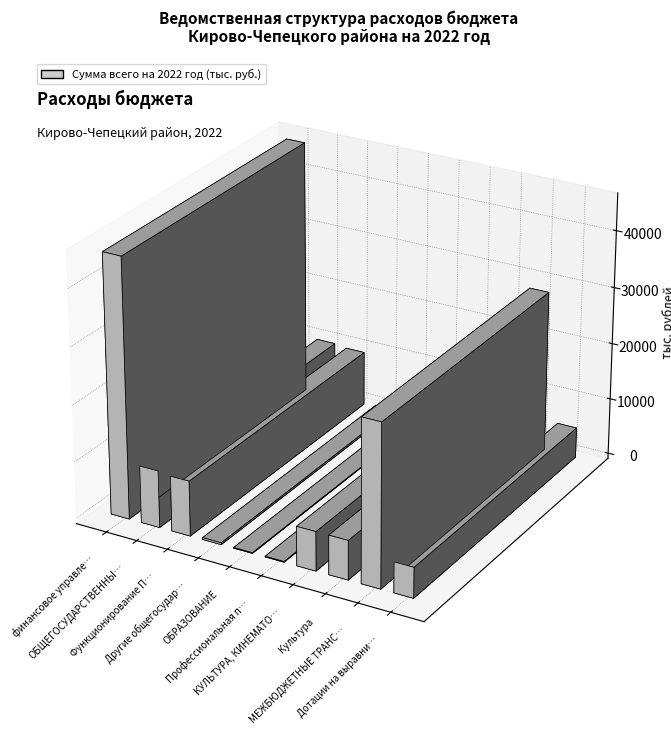

Reading left to right, transcribe all the data shown in this chart.

финансовое управление=45612.0	ОБЩЕГОСУДАРСТВЕННЫЕ ВОПРОСЫ=10060.2	Функционирование Правительства=9730.2	Другие общегосударственные вопросы=330.0	ОБРАЗОВАНИЕ=110.0	Профессиональная подготовка=110.0	КУЛЬТУРА, КИНЕМАТОГРАФИЯ=6915.6	Культура=6915.6	МЕЖБЮДЖЕТНЫЕ ТРАНСФЕРТЫ=28526.2	Дотации на выравнивание=5376.0